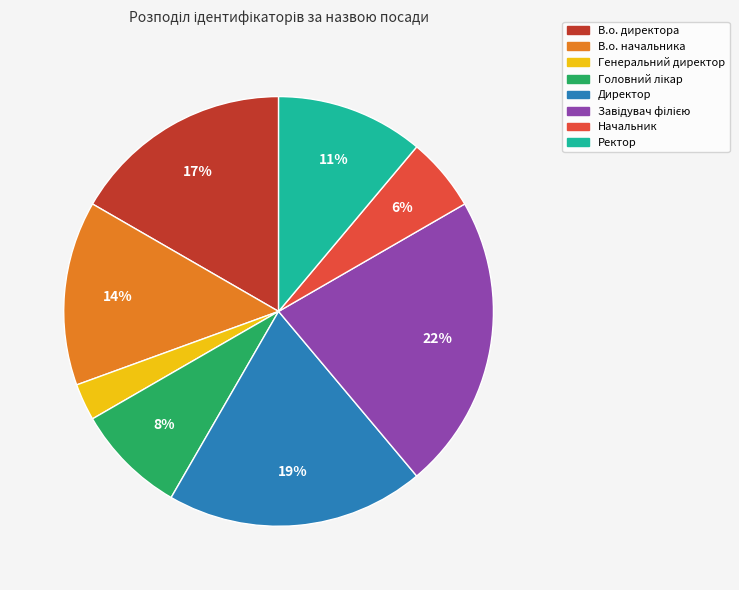

How many segments does this pie chart have?

8